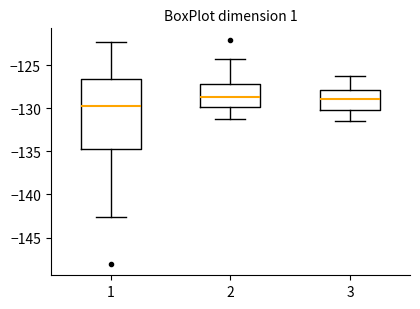

Comparing the boxes themselves (not the whiskers), which one is the tallest?

1